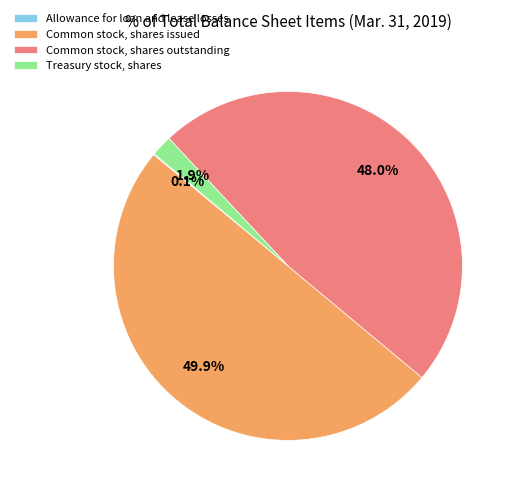

Which slice is the largest?

Common stock, shares issued